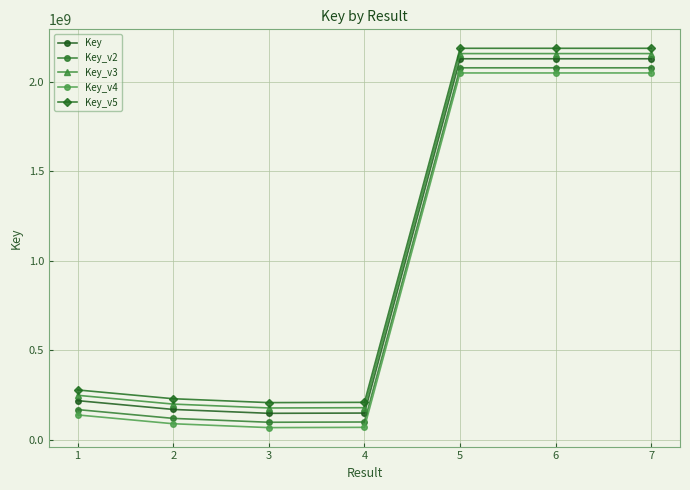

What is the spread (max minus min) of values at 5?

137869609.0